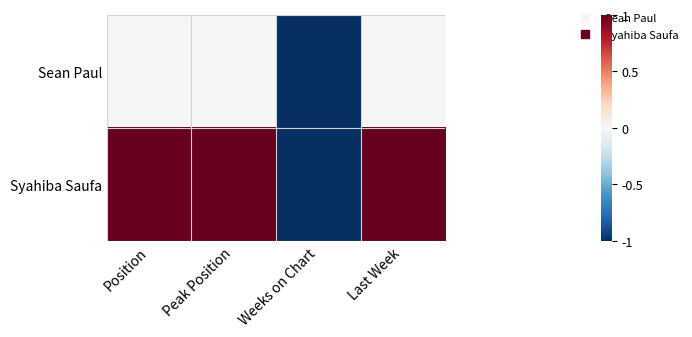

At Position, list the series in order from smallest to largest.

Sean Paul, Syahiba Saufa